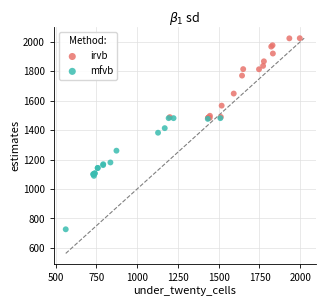

Which series contains the highest Y value?

irvb